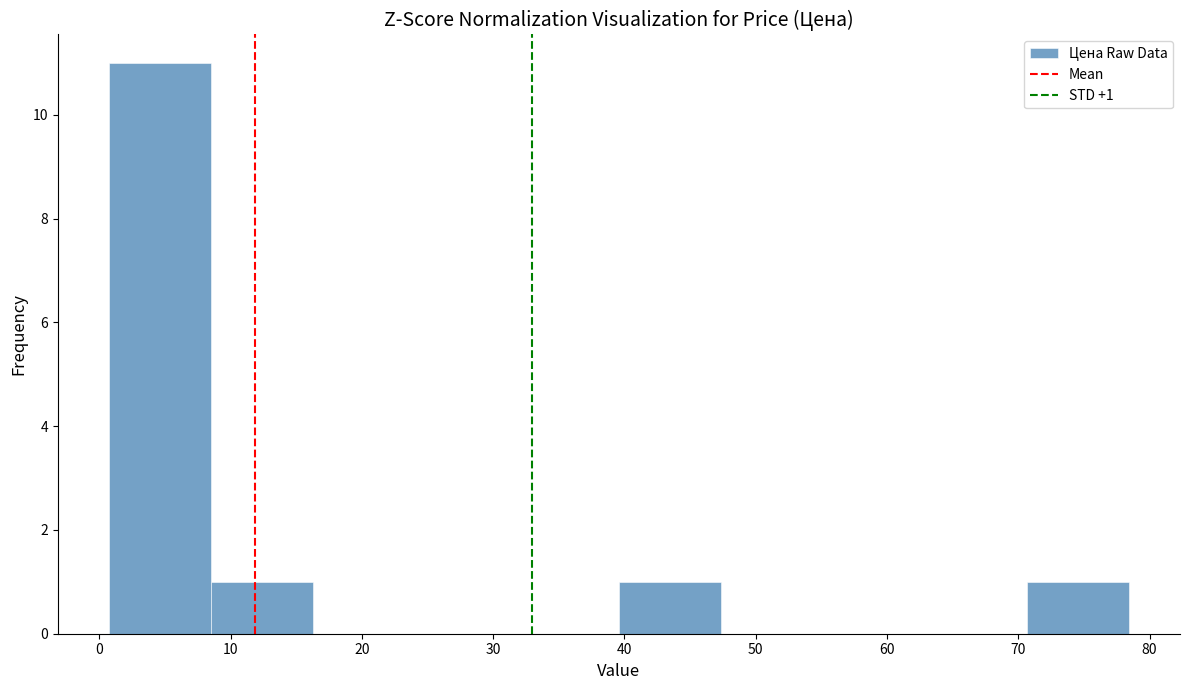

Which range on the x-axis has the tallest bar?

1 to 8